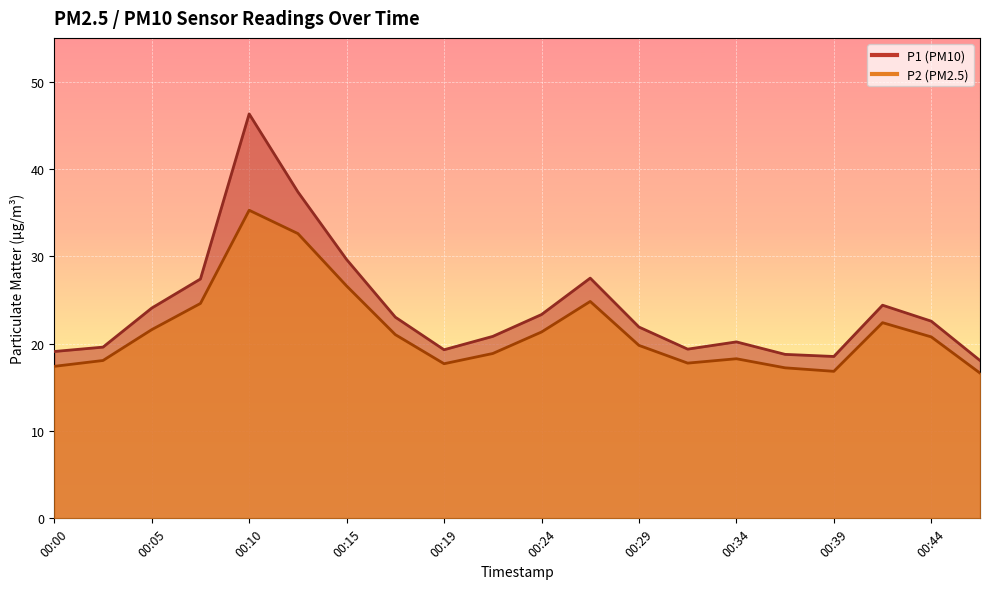

True or false: P1 line and P2 line intersect in this chart.

False